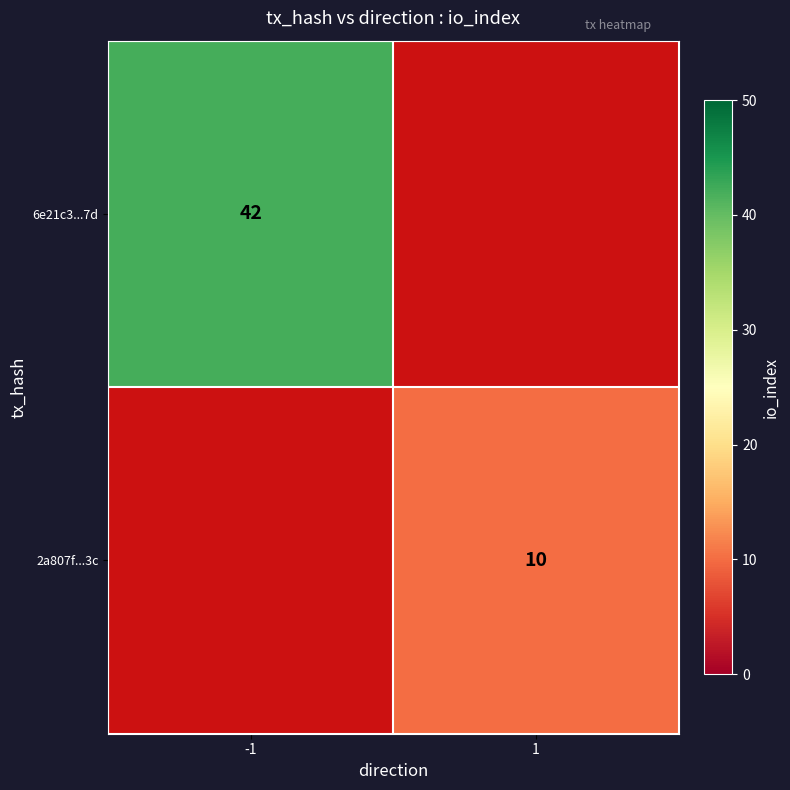

At how many categories does at least one series exceed 7?

2